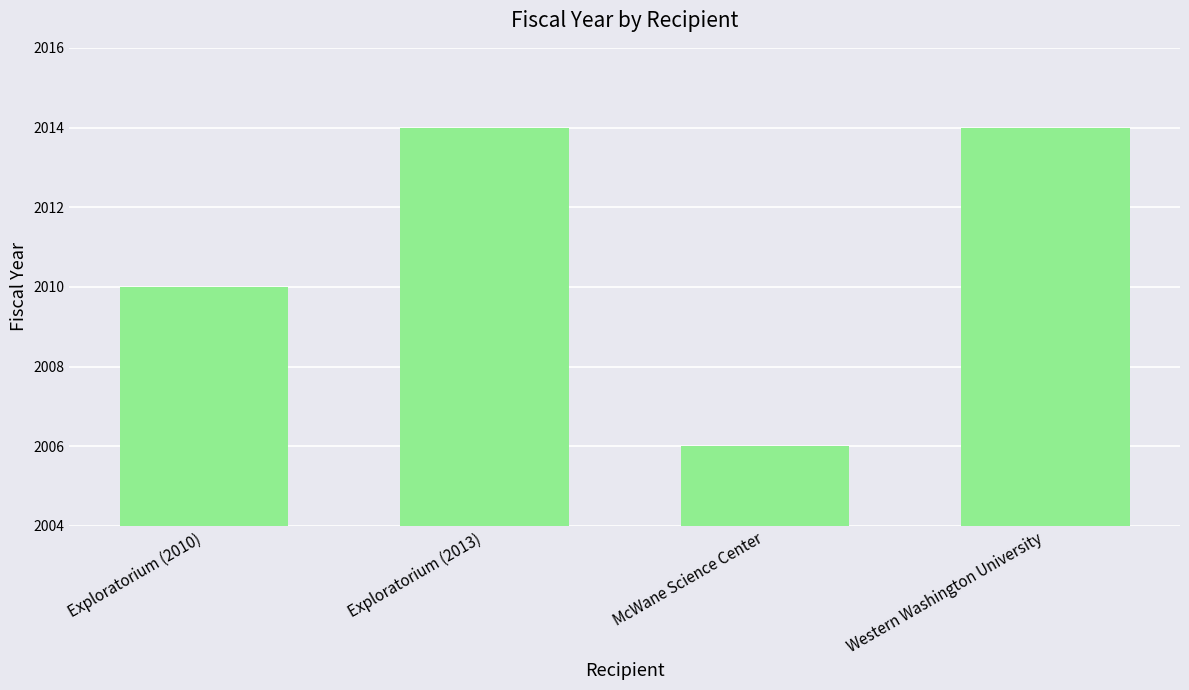

What is the difference between the maximum and minimum values?

8